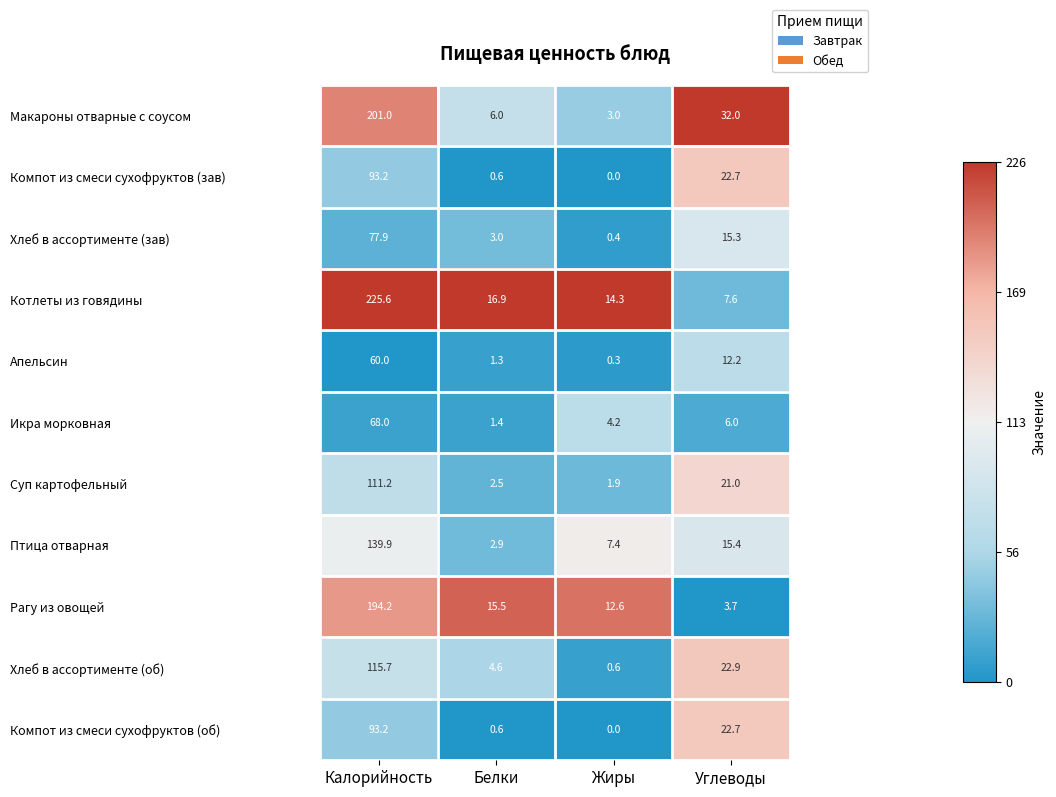

At which category does the chart reach its minimum across all series?

Жиры